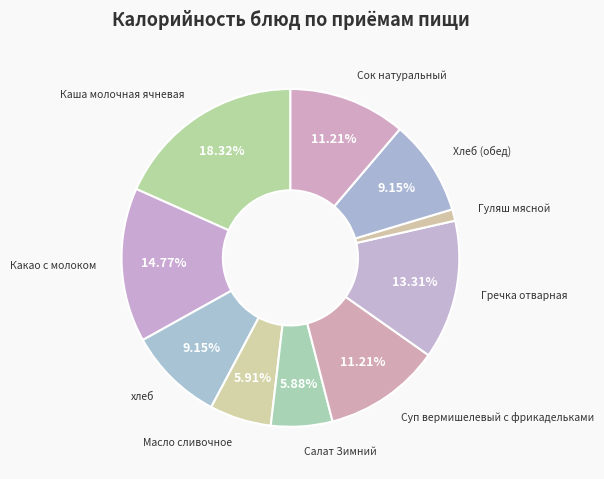

Does any single category account for the majority?

No